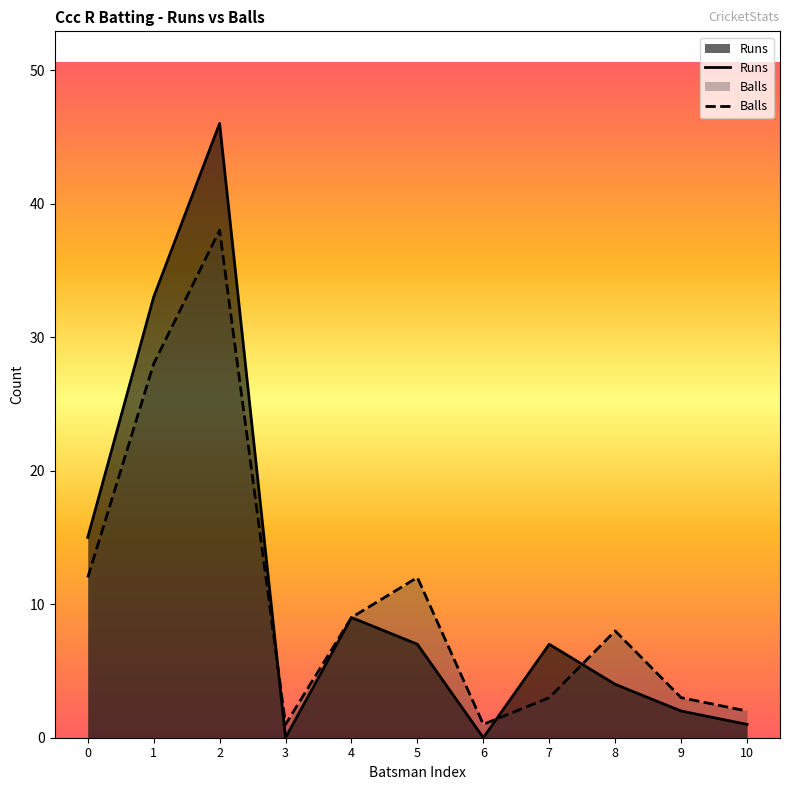

Does the chart have visible grid lines?

No